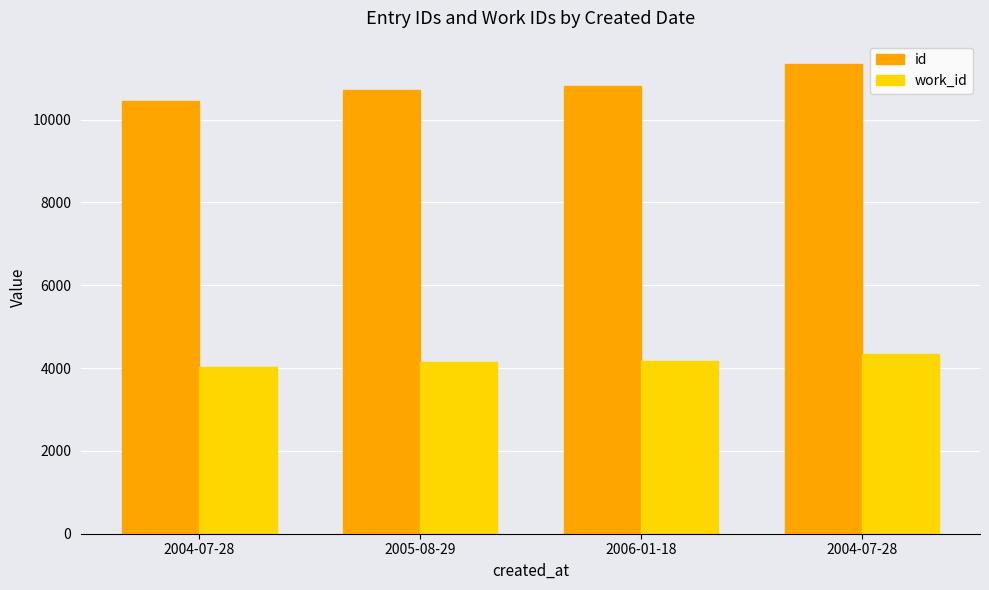

Rank the series by their maximum value, from lowest to highest.

work_id, id